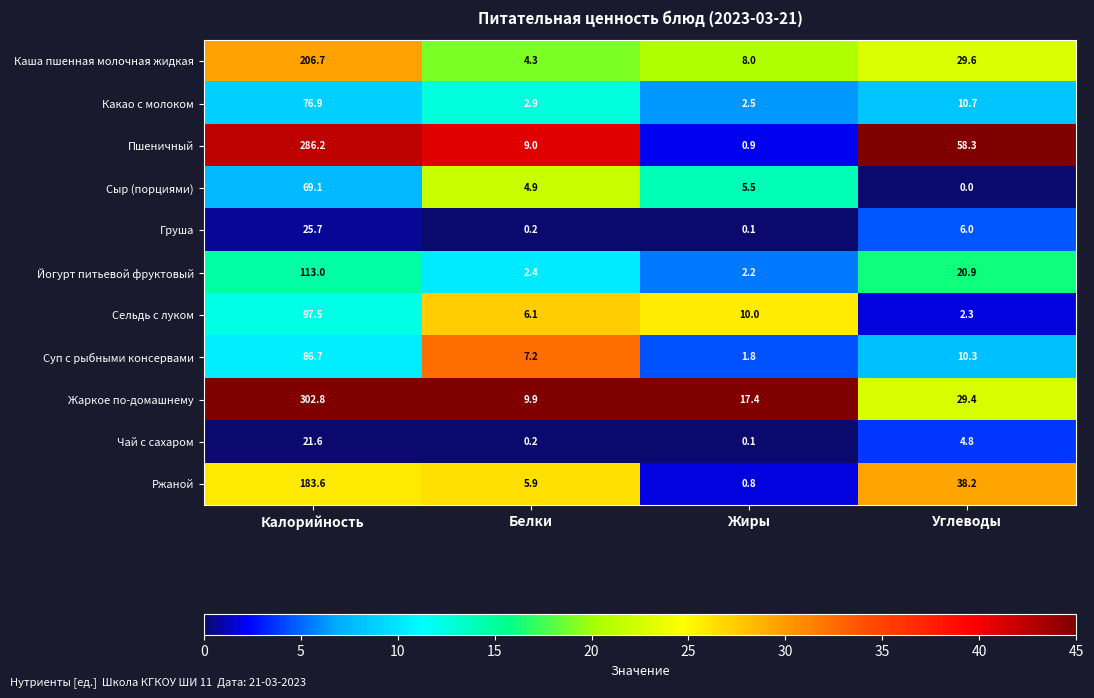

The value of Каша пшенная молочная жидкая at Жиры is 8.0. True or false?

True